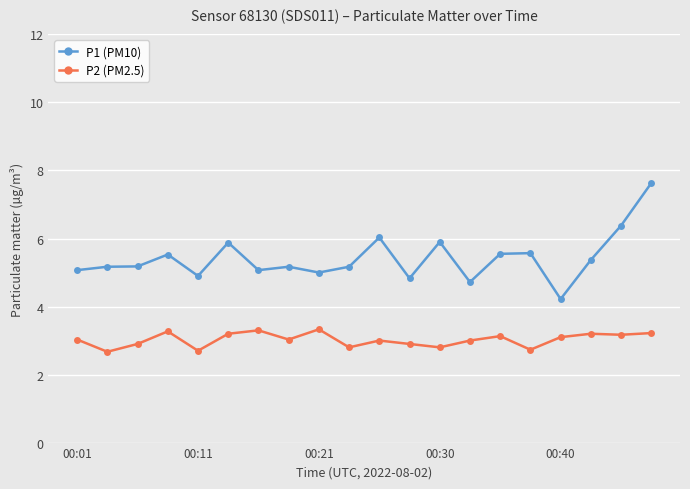

Rank the series by their average value, from lowest to highest.

P2 (PM2.5), P1 (PM10)